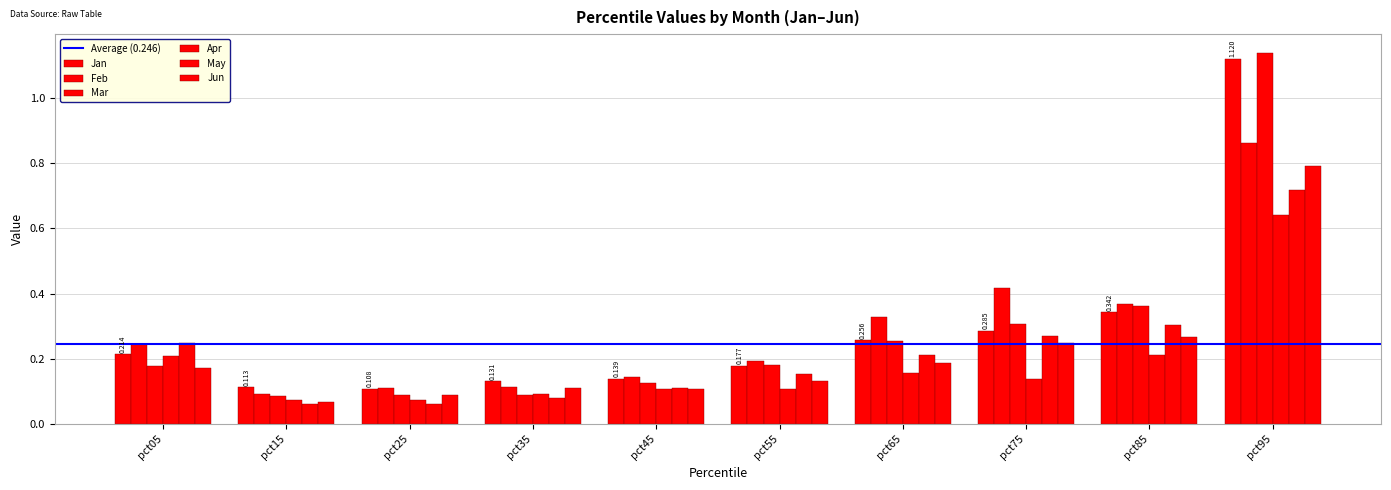

What is the difference between the Feb values at pct75 and pct65?

0.1